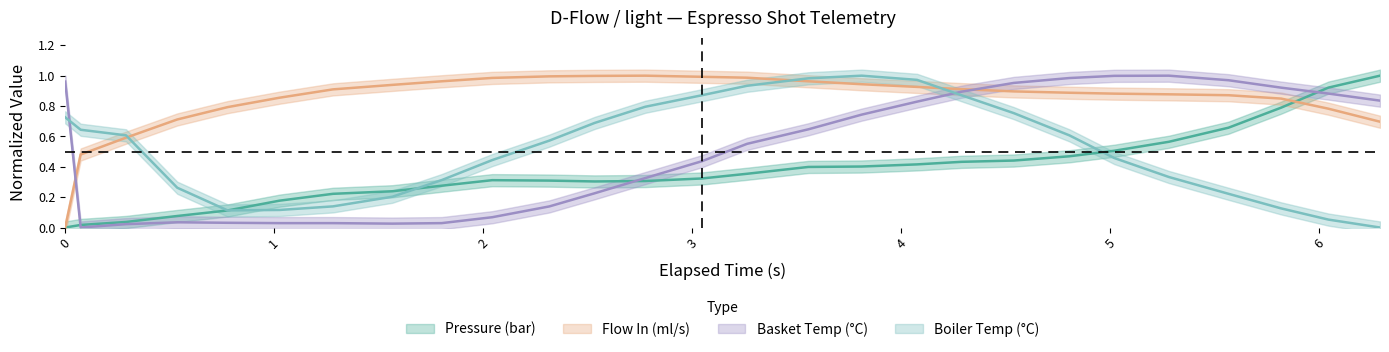

What is the average value of the water_temperature_in series?

0.5